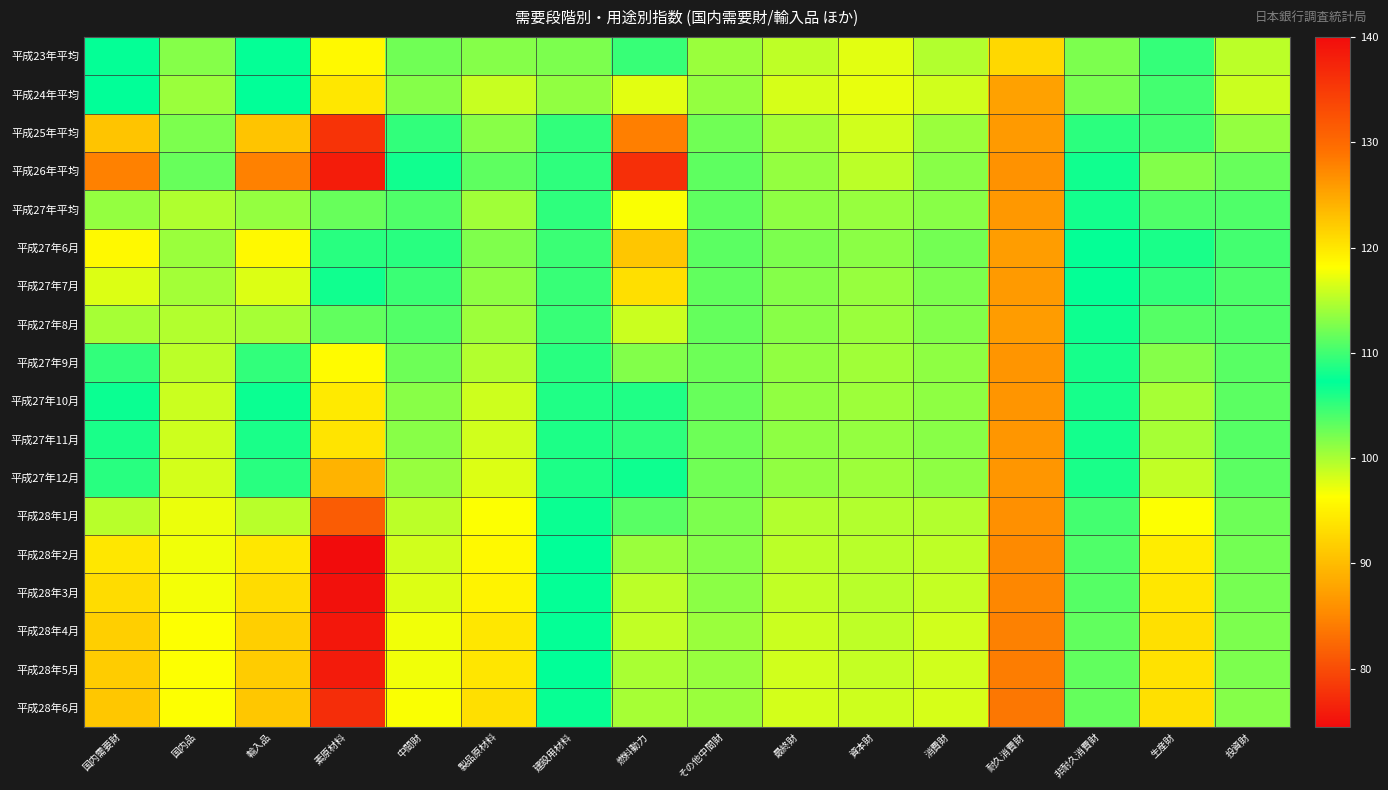

Reading left to right, transcribe all the data shown in this chart.

平成23年平均: 国内需要財=107.5	国内品=101.5	輸入品=107.5	素原材料=118.6	中間財=102.4	製品原材料=101.5	建設用材料=102.0	燃料動力=109.6	その他中間財=100.7	最終財=99.1	資本財=97.6	消費財=99.6	耐久消費財=92.7	非耐久消費財=101.9	生産財=105.0	投資財=99.2
平成24年平均: 国内需要財=107.2	国内品=100.6	輸入品=107.2	素原材料=120.0	中間財=101.5	製品原材料=98.7	建設用材料=101.0	燃料動力=116.9	その他中間財=100.9	最終財=98.1	資本財=97.3	消費財=98.4	耐久消費財=87.5	非耐久消費財=102.1	生産財=104.4	投資財=98.6
平成25年平均: 国内需要財=122.7	国内品=101.9	輸入品=122.7	素原材料=135.9	中間財=105.2	製品原材料=101.4	建設用材料=105.1	燃料動力=128.0	その他中間財=102.5	最終財=100.1	資本財=98.4	消費財=100.7	耐久消費財=86.8	非耐久消費財=105.4	生産財=110.1	投資財=100.9
平成26年平均: 国内需要財=127.9	国内品=102.9	輸入品=127.9	素原材料=138.3	中間財=107.9	製品原材料=103.2	建設用材料=109.2	燃料動力=136.2	その他中間財=103.2	最終財=100.9	資本財=99.3	消費財=101.4	耐久消費財=86.1	非耐久消費財=106.6	生産財=112.8	投資財=102.9
平成27年平均: 国内需要財=113.6	国内品=99.8	輸入品=113.6	素原材料=102.8	中間財=103.9	製品原材料=100.4	建設用材料=109.2	燃料動力=117.9	その他中間財=103.2	最終財=101.2	資本財=100.8	消費財=101.4	耐久消費財=86.6	非耐久消費財=106.4	生産財=103.8	投資財=103.8
平成27年6月: 国内需要財=118.6	国内品=100.7	輸入品=118.6	素原材料=109.0	中間財=105.5	製品原材料=101.8	建設用材料=109.8	燃料動力=122.6	その他中間財=103.4	最終財=102.0	資本財=101.3	消費財=102.3	耐久消費財=87.1	非耐久消費財=107.4	生産財=106.1	投資財=104.4
平成27年7月: 国内需要財=116.6	国内品=100.3	輸入品=116.6	素原材料=106.5	中間財=104.8	製品原材料=101.2	建設用材料=109.6	燃料動力=120.6	その他中間財=103.1	最終財=101.6	資本財=100.8	消費財=102.0	耐久消費財=86.8	非耐久消費財=107.1	生産財=105.1	投資財=104.0
平成27年8月: 国内需要財=114.3	国内品=99.7	輸入品=114.3	素原材料=103.1	中間財=103.7	製品原材料=100.5	建設用材料=109.6	燃料動力=115.9	その他中間財=103.0	最終財=101.4	資本財=100.6	消費財=101.7	耐久消費財=87.0	非耐久消費財=106.7	生産財=103.6	投資財=103.9
平成27年9月: 国内需要財=109.3	国内品=99.2	輸入品=109.3	素原材料=96.0	中間財=102.6	製品原材料=99.6	建設用材料=109.0	燃料動力=112.8	その他中間財=102.6	最終財=101.0	資本財=100.4	消費財=101.2	耐久消費財=86.3	非耐久消費財=106.3	生産財=101.6	投資財=103.5
平成27年10月: 国内需要財=107.7	国内品=98.6	輸入品=107.7	素原材料=94.4	中間財=101.4	製品原材料=98.5	建設用材料=108.6	燃料動力=108.6	その他中間財=102.8	最終財=101.0	資本財=100.5	消費財=101.2	耐久消費財=86.3	非耐久消費財=106.3	生産財=100.2	投資財=103.4
平成27年11月: 国内需要財=108.4	国内品=98.5	輸入品=108.4	素原材料=93.9	中間財=101.4	製品原材料=98.4	建設用材料=108.5	燃料動力=109.2	その他中間財=102.6	最終財=101.2	資本財=100.9	消費財=101.4	耐久消費財=86.5	非耐久消費財=106.4	生産財=100.2	投資財=103.6
平成27年12月: 国内需要財=105.5	国内品=98.2	輸入品=105.5	素原材料=89.2	中間財=100.8	製品原材料=97.9	建設用材料=108.5	燃料動力=107.8	その他中間財=102.4	最終財=101.0	資本財=100.5	消費財=101.2	耐久消費財=86.4	非耐久消費財=106.2	生産財=99.0	投資財=103.4
平成28年1月: 国内需要財=99.4	国内品=97.2	輸入品=99.4	素原材料=81.3	中間財=99.2	製品原材料=96.5	建設用材料=107.7	燃料動力=103.5	その他中間財=102.0	最終財=99.7	資本財=99.7	消費財=99.7	耐久消費財=85.8	非耐久消費財=104.4	生産財=96.4	投資財=102.6
平成28年2月: 国内需要財=94.2	国内品=96.9	輸入品=94.2	素原材料=74.5	中間財=98.4	製品原材料=95.8	建設用材料=107.3	燃料動力=100.6	その他中間財=101.6	最終財=99.2	資本財=99.4	消費財=99.1	耐久消費財=85.3	非耐久消費財=103.8	生産財=94.6	投資財=102.3
平成28年3月: 国内需要財=93.1	国内品=96.8	輸入品=93.1	素原材料=74.9	中間財=97.8	製品原材料=95.3	建設用材料=107.0	燃料動力=99.2	その他中間財=101.3	最終財=99.0	資本財=99.4	消費財=98.9	耐久消費財=85.0	非耐久消費財=103.6	生産財=94.1	投資財=102.2
平成28年4月: 国内需要財=91.8	国内品=96.5	輸入品=91.8	素原材料=75.4	中間財=97.0	製品原材料=94.2	建設用材料=107.0	燃料動力=99.0	その他中間財=100.7	最終財=98.6	資本財=99.1	消費財=98.4	耐久消費財=84.5	非耐久消費財=103.1	生産財=93.5	投資財=102.0
平成28年5月: 国内需要財=91.6	国内品=96.5	輸入品=91.6	素原材料=75.9	中間財=97.0	製品原材料=94.0	建設用材料=107.2	燃料動力=100.0	その他中間財=100.8	最終財=98.4	資本財=98.9	消費財=98.3	耐久消費財=84.1	非耐久消費財=103.1	生産財=93.6	投資財=101.9
平成28年6月: 国内需要財=91.1	国内品=96.4	輸入品=91.1	素原材料=77.4	中間財=96.6	製品原材料=93.4	建設用材料=106.9	燃料動力=100.1	その他中間財=100.6	最終財=98.2	資本財=98.5	消費財=98.1	耐久消費財=83.6	非耐久消費財=103.0	生産財=93.5	投資財=101.6